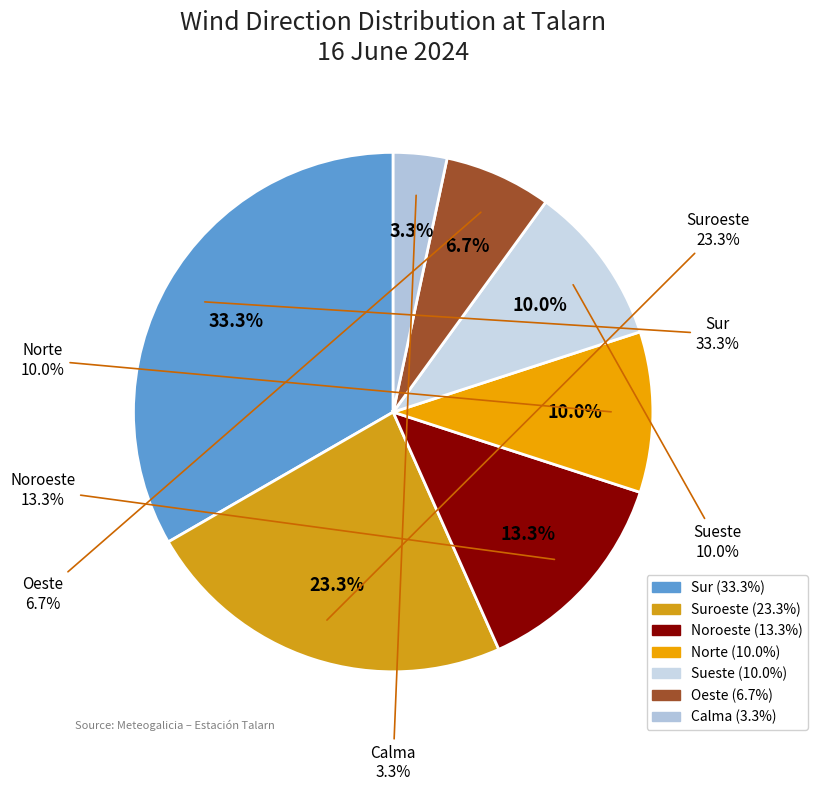

To the nearest percent, what is the combined percentage of Norte and Calma?

13%